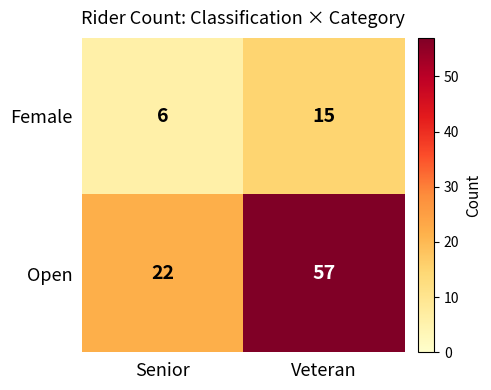

What is the difference between the Open values at Senior and Veteran?

35